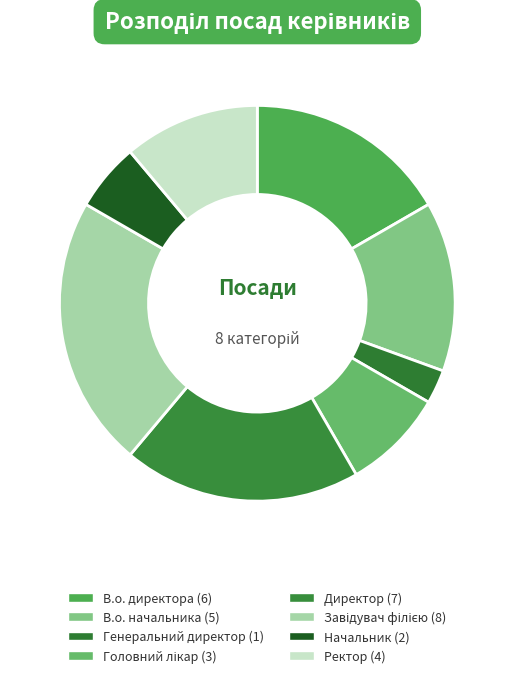

The Генеральний директор slice represents 17% of the pie. True or false?

False